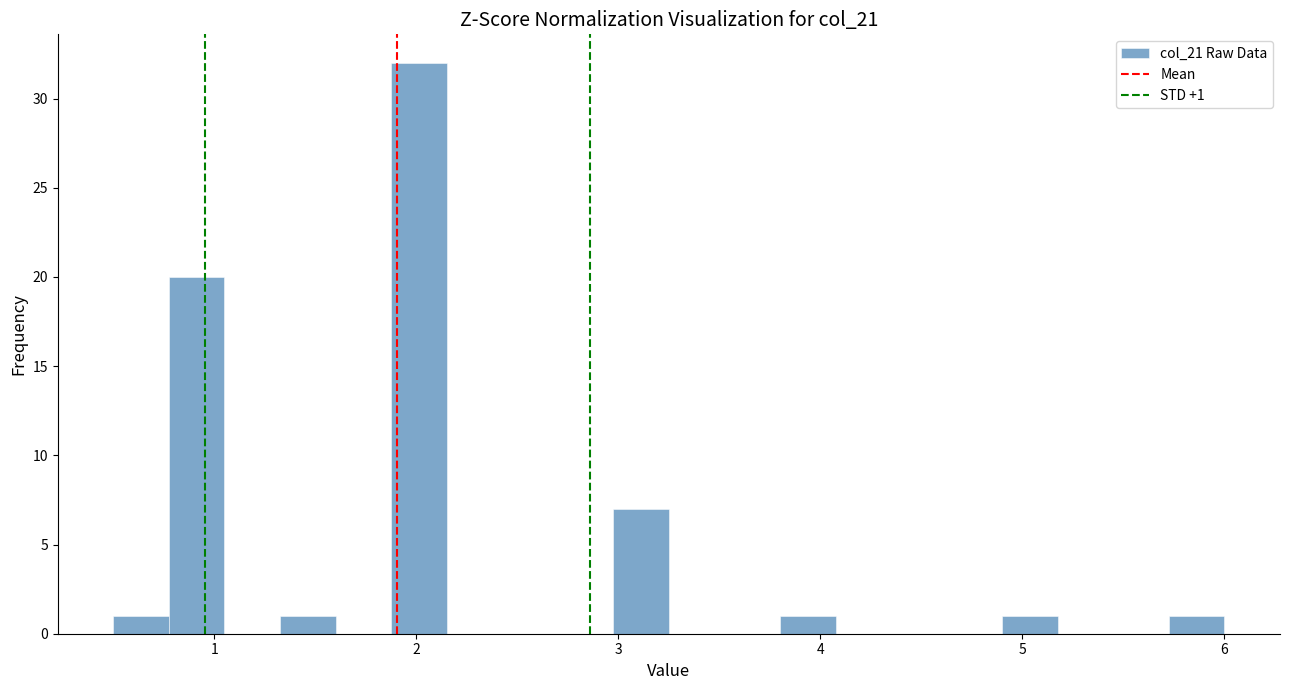

Around what value on the x-axis is the tallest bar? Give the approximate position of its centre, as read against the axis.

2.0